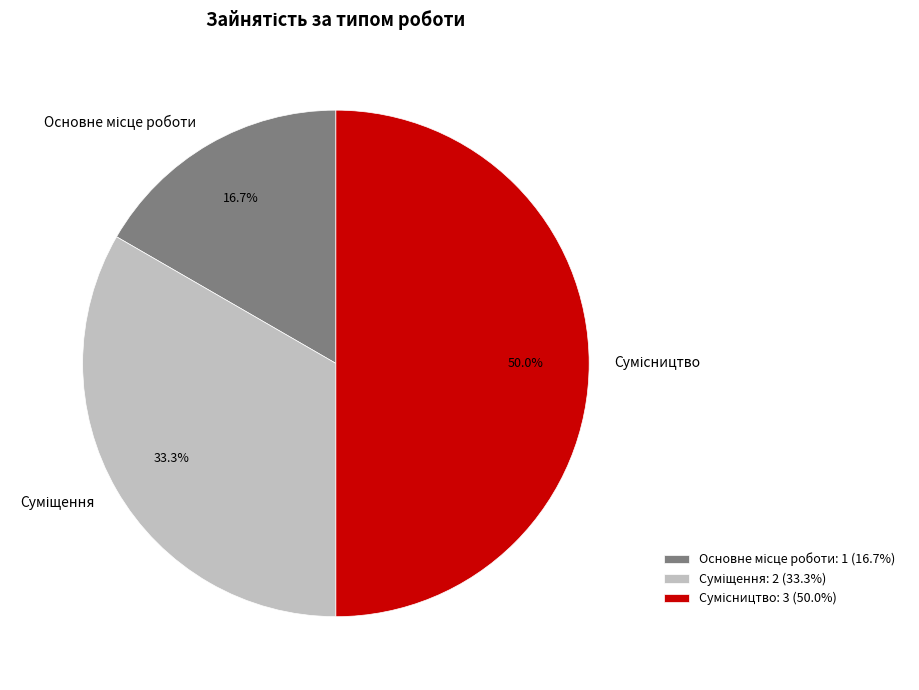

Rank the categories by value from highest to lowest.

Сумісництво, Суміщення, Основне місце роботи